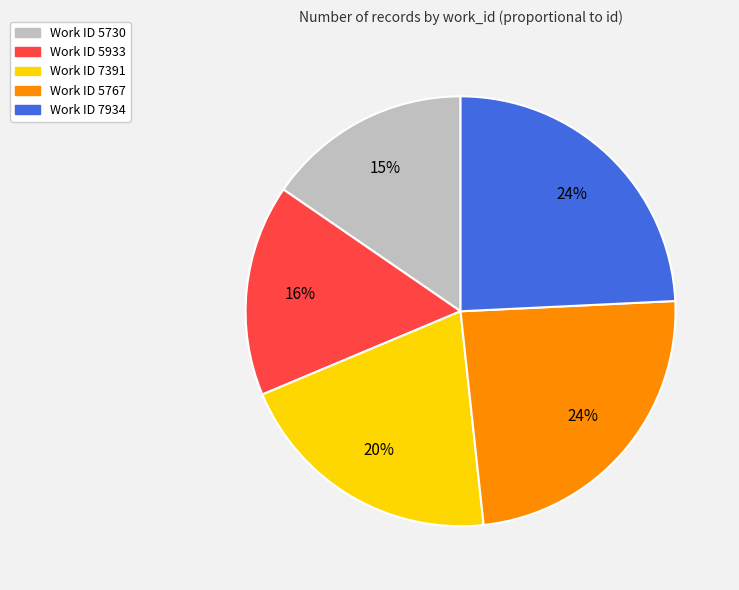

Does any single category account for the majority?

No